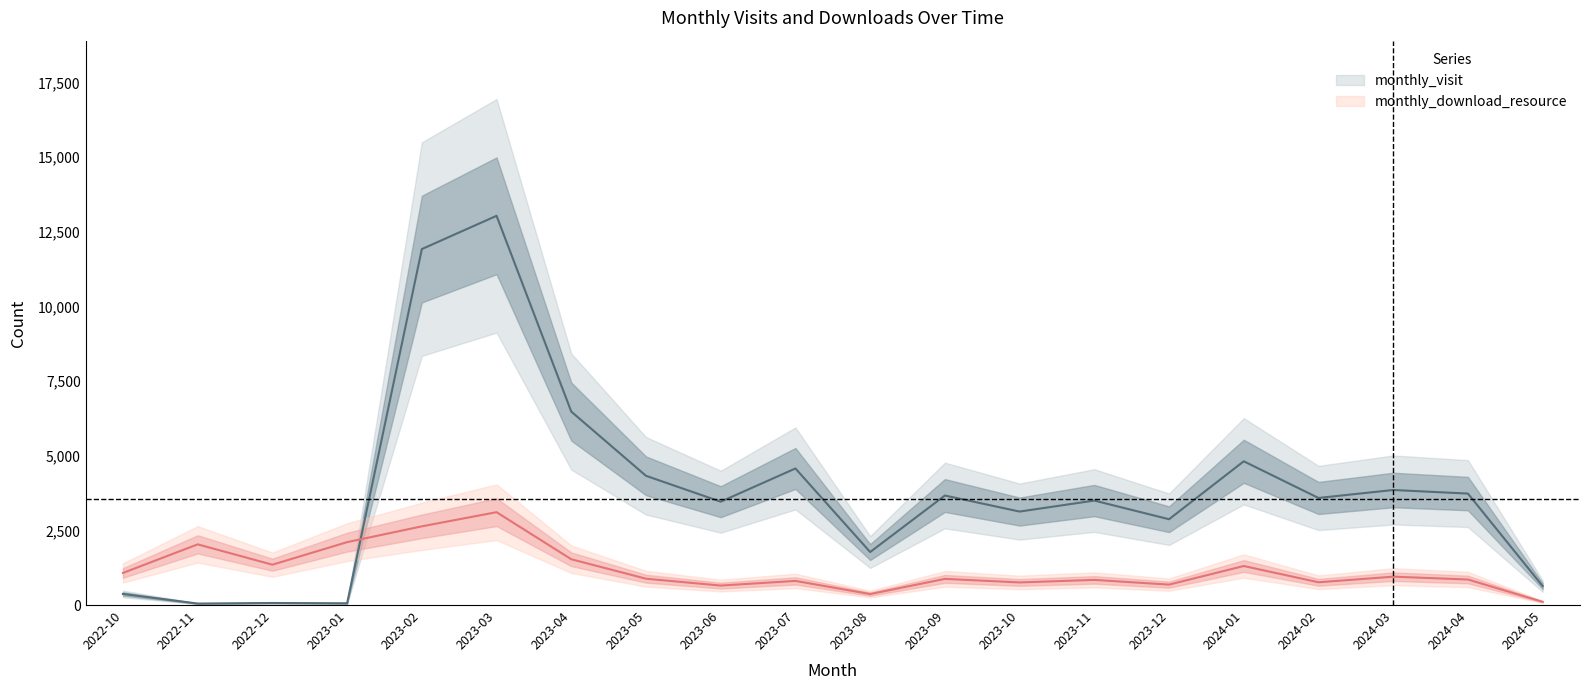

Which label corresponds to the largest value in the chart?

2023-03